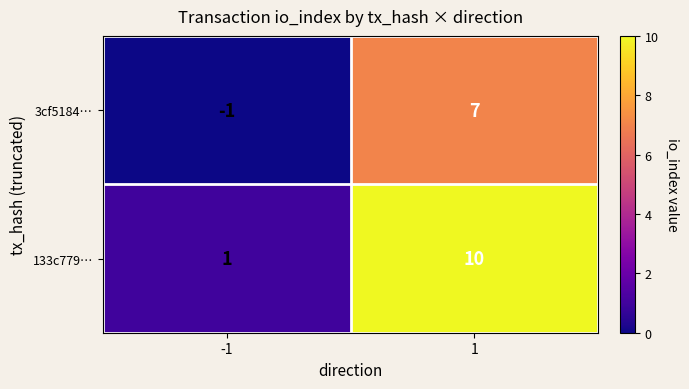

Which series changed the most between -1 and 1?

133c779…